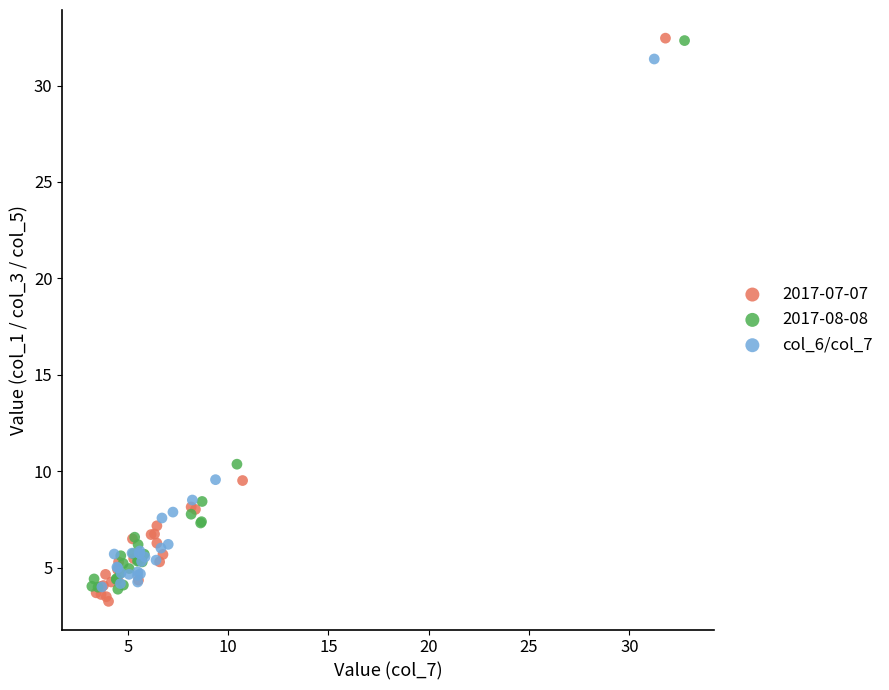

Which series has the largest Y range (max minus min)?

2017-07-07